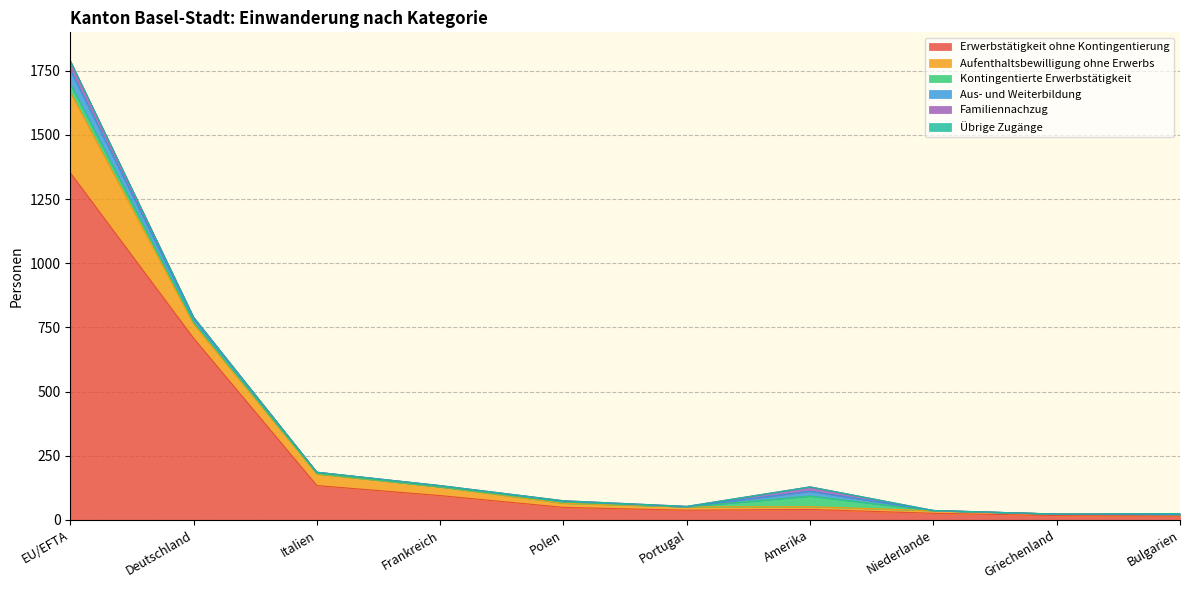

At which label does Aus- und Weiterbildung first exceed 4?

EU/EFTA